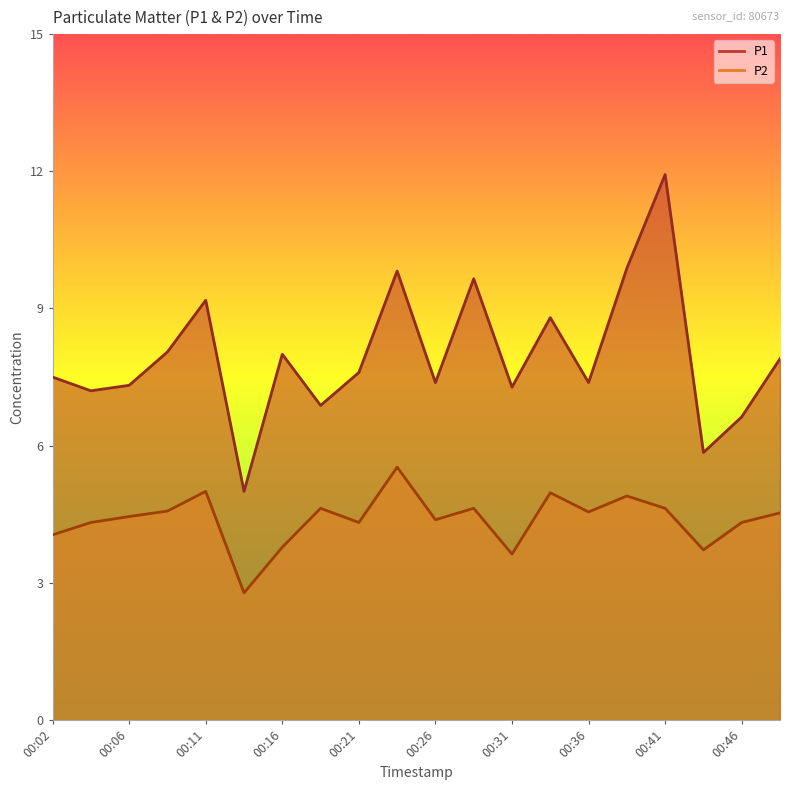

How many interior local peaks does the P2 series have?

6